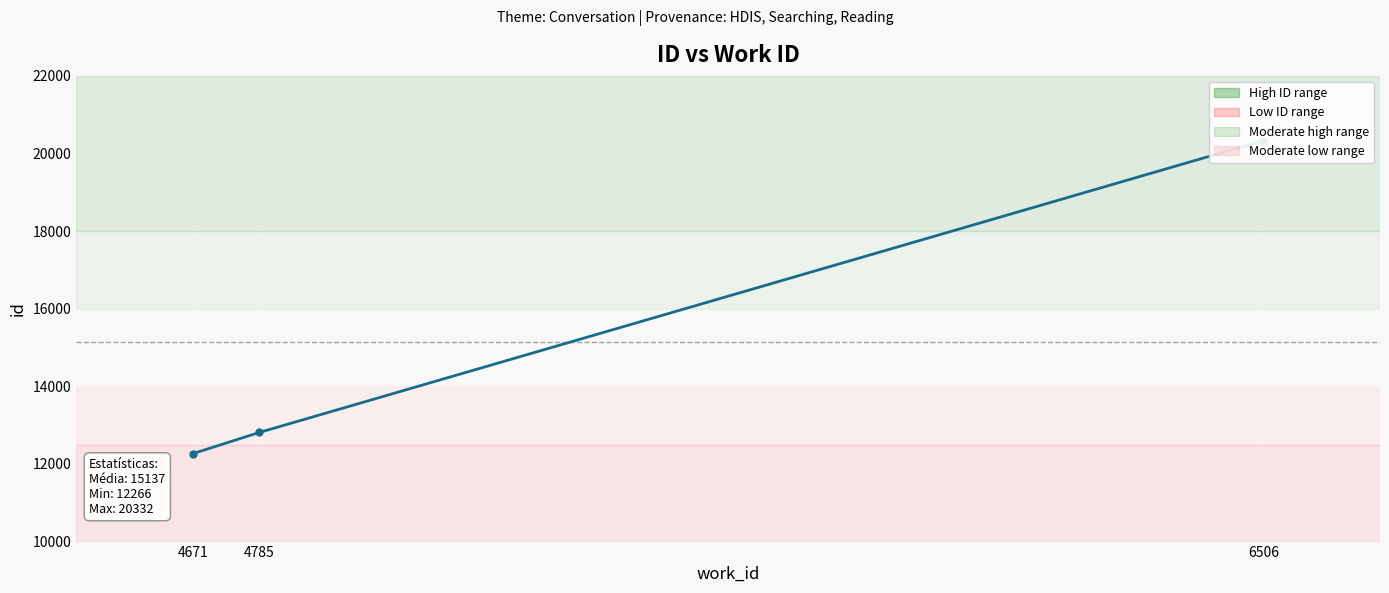

How many data points are less than 12812?

1